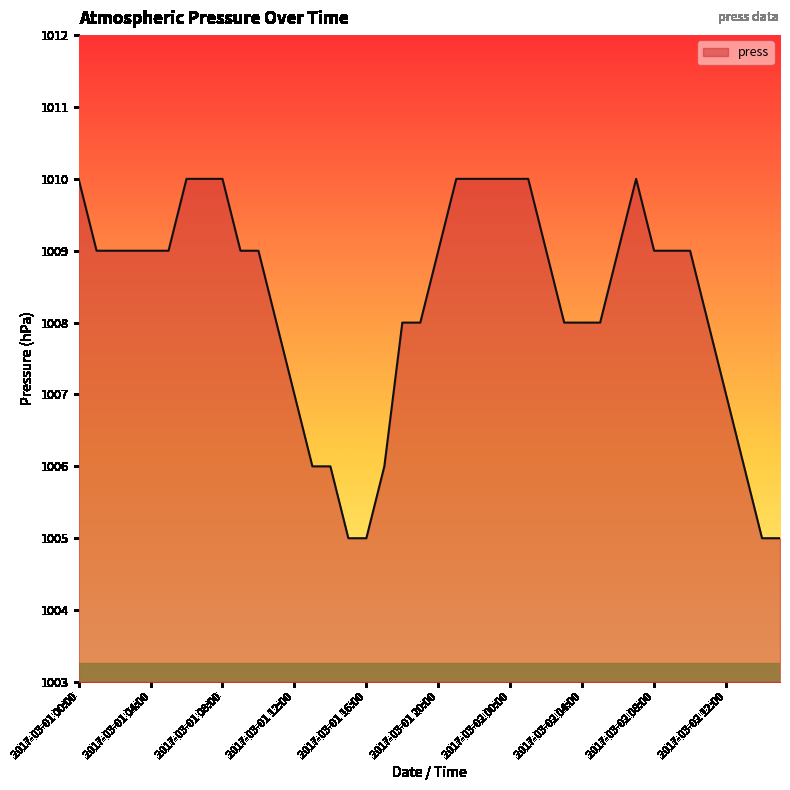

What is the greatest value displayed?

1010